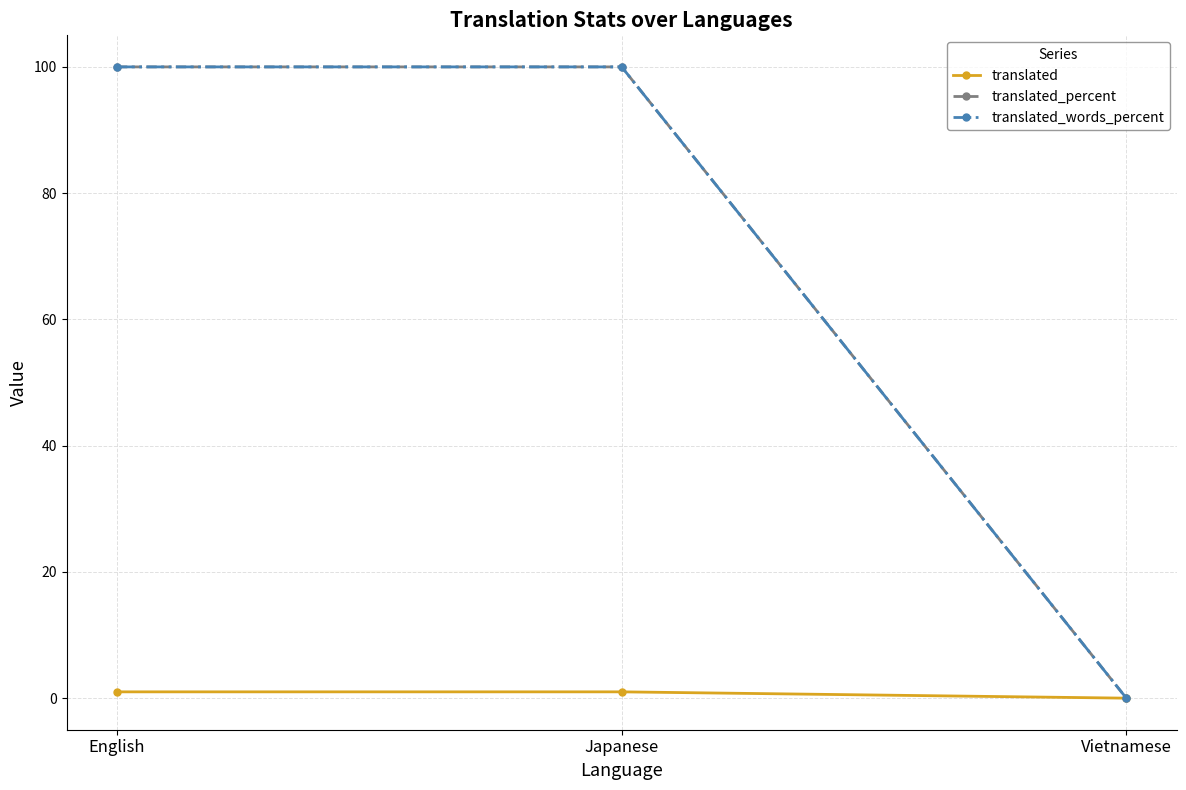

What is the total value across all series at Japanese?

201